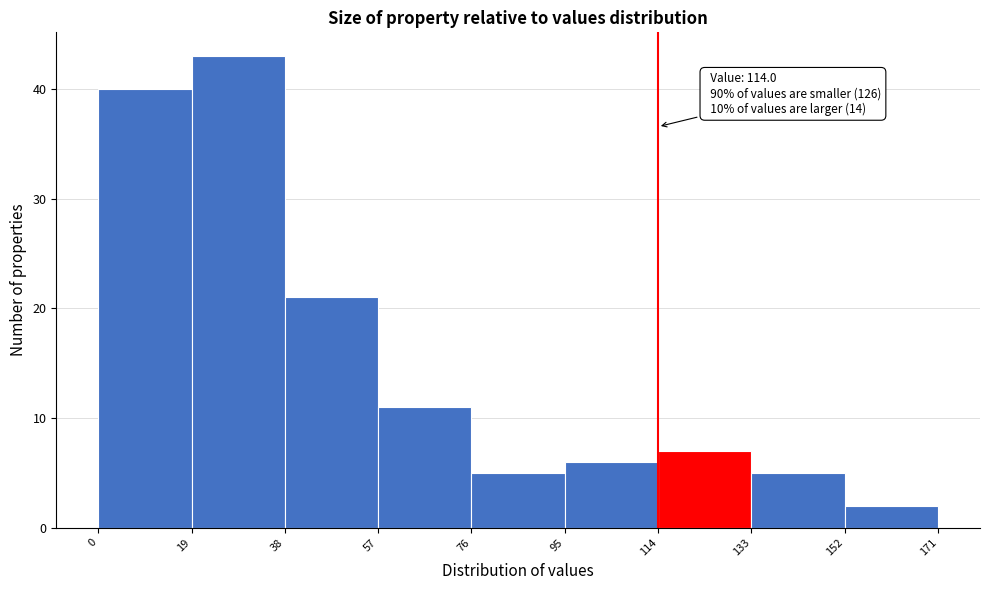

Over which range of the x-axis is the bar tallest?

19 to 38